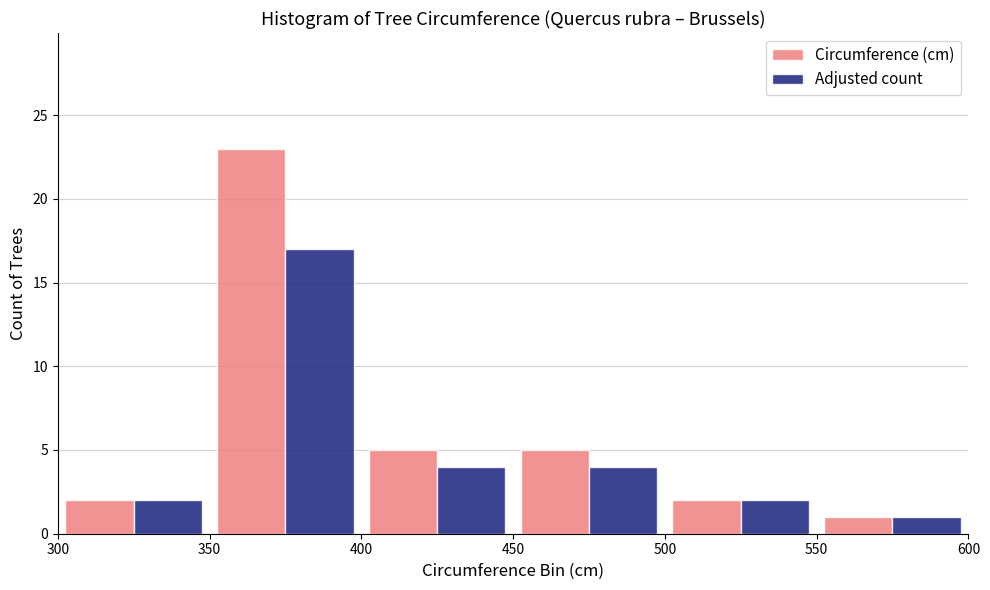

In the Adjusted count series, which range on the x-axis has the tallest bar?

350 to 400